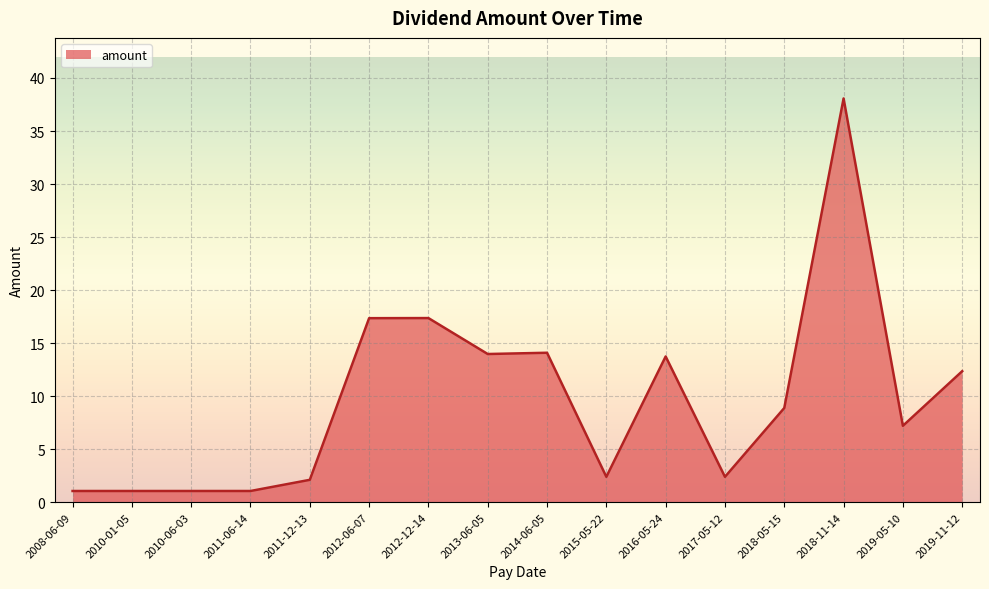

What is the smallest value displayed?

1.1